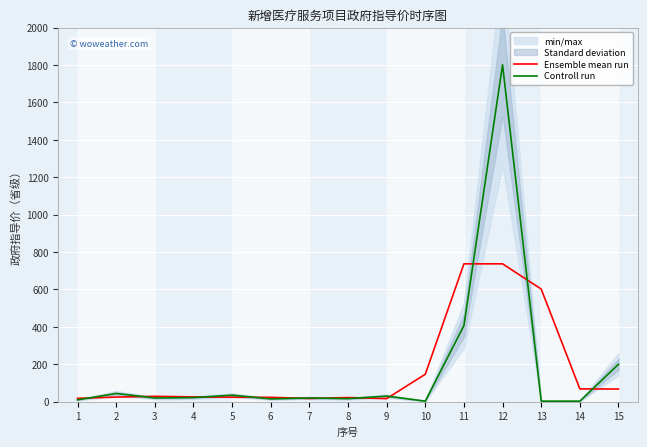

Which series has the largest range (max minus min)?

Controll run